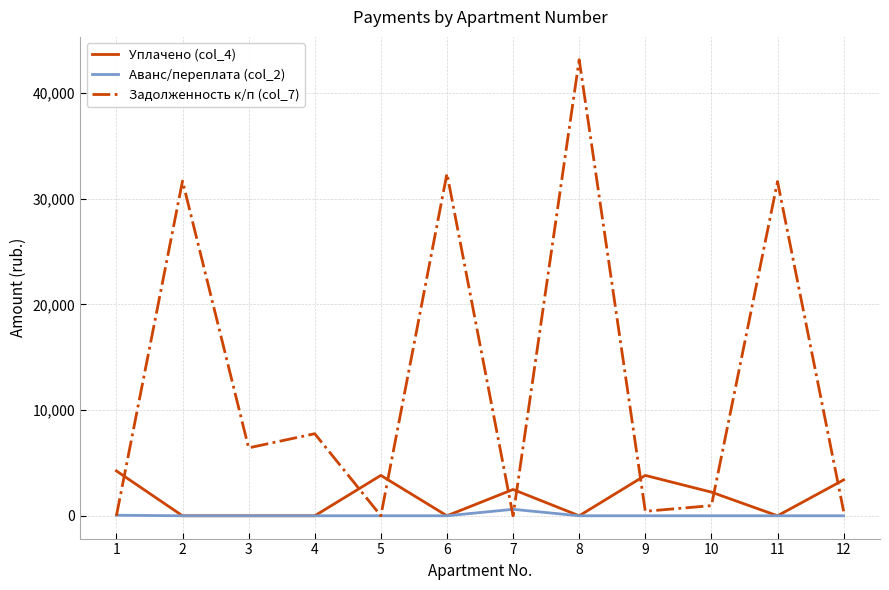

What is the difference between the maximum and second lowest values in the Задолженность к/п (col_7) series?

43159.1